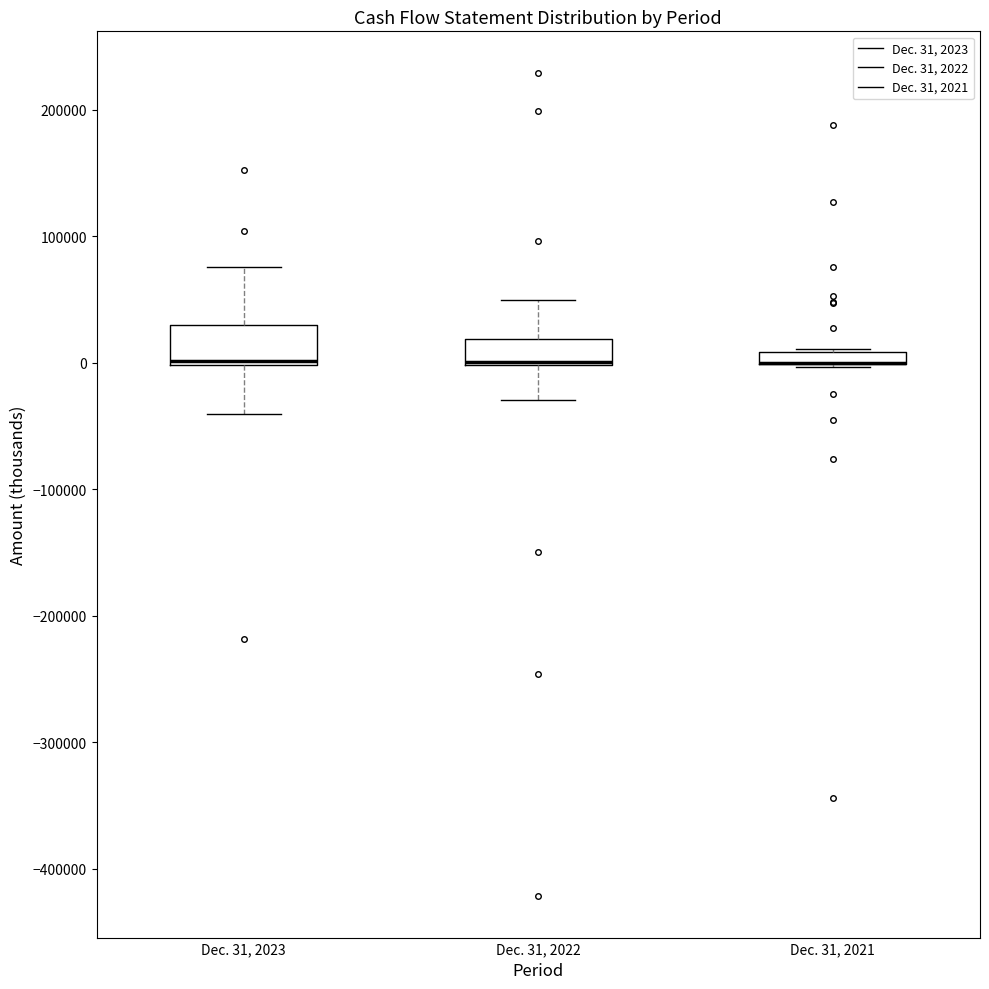

Where does the lower whisker of the box for Dec. 31, 2023 end on the y-axis? The values are not printed on the chart, so give them approximately, as read against the axis.

-40000